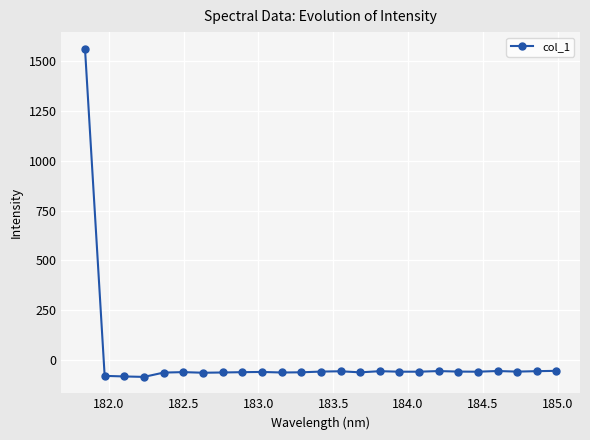

What is the minimum value shown in the chart?

-84.4